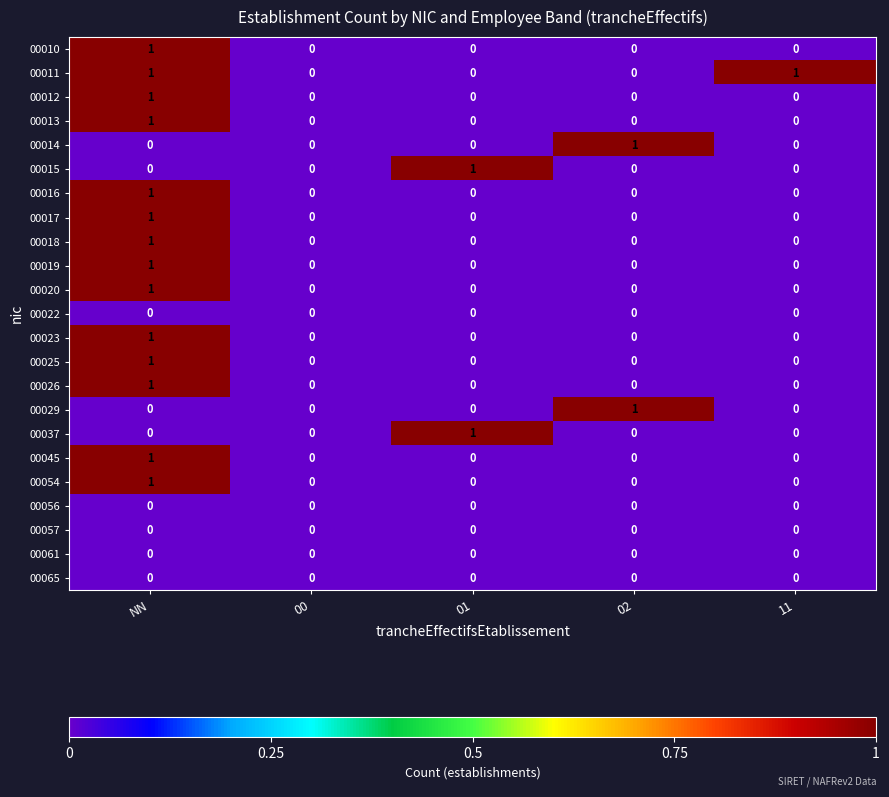

Which series has the largest total across all categories?

00011